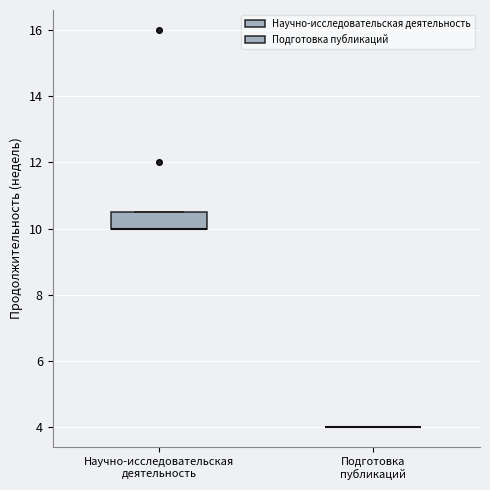

Reading left to right, read every box against the y-axis: the position of its median line, the range the box covers, and the ends of its whiskers. The values are not printed on the chart, so give them approximately, as read against the axis.

Научно-исследовательская деятельность: median 10.0 (drawn on the box's lower edge), box 10.0 to 10.6, whiskers 10.0 to 10.6
Подготовка публикаций: box collapsed to a line at 4.0, whiskers 4.0 to 4.0